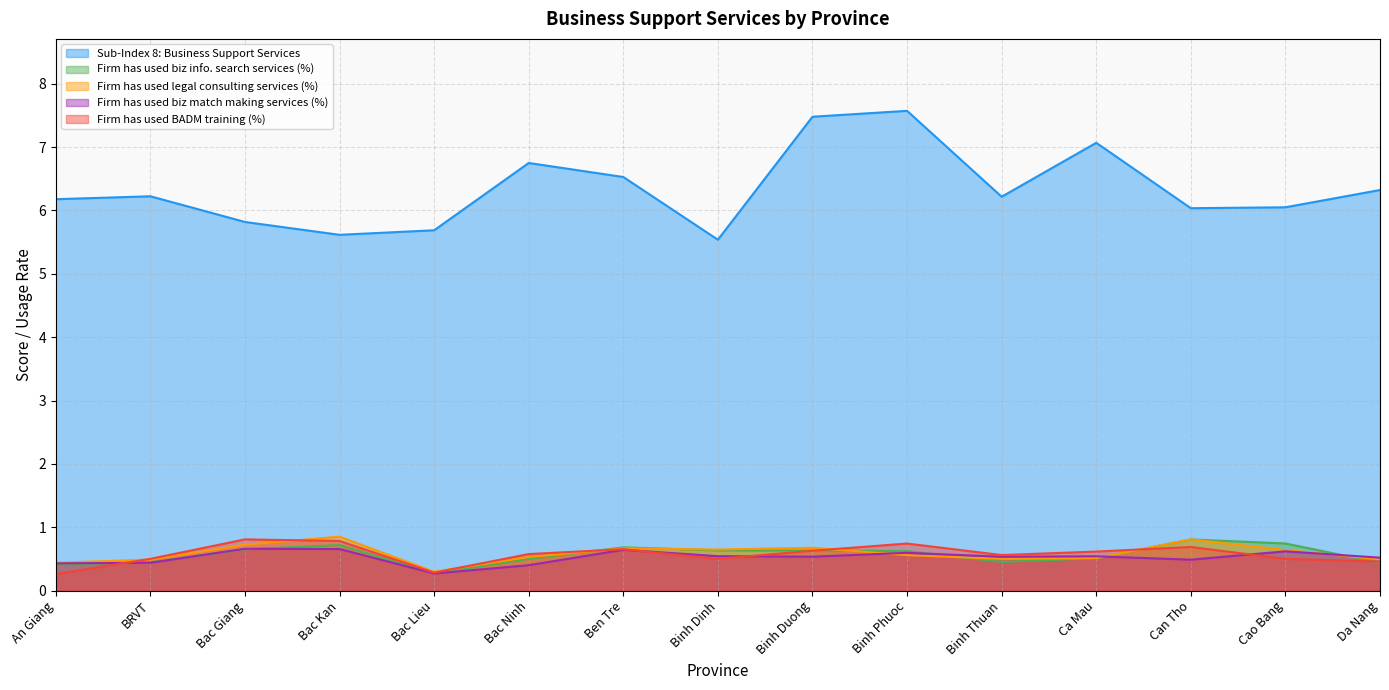

What is the maximum value shown in the chart?

7.6